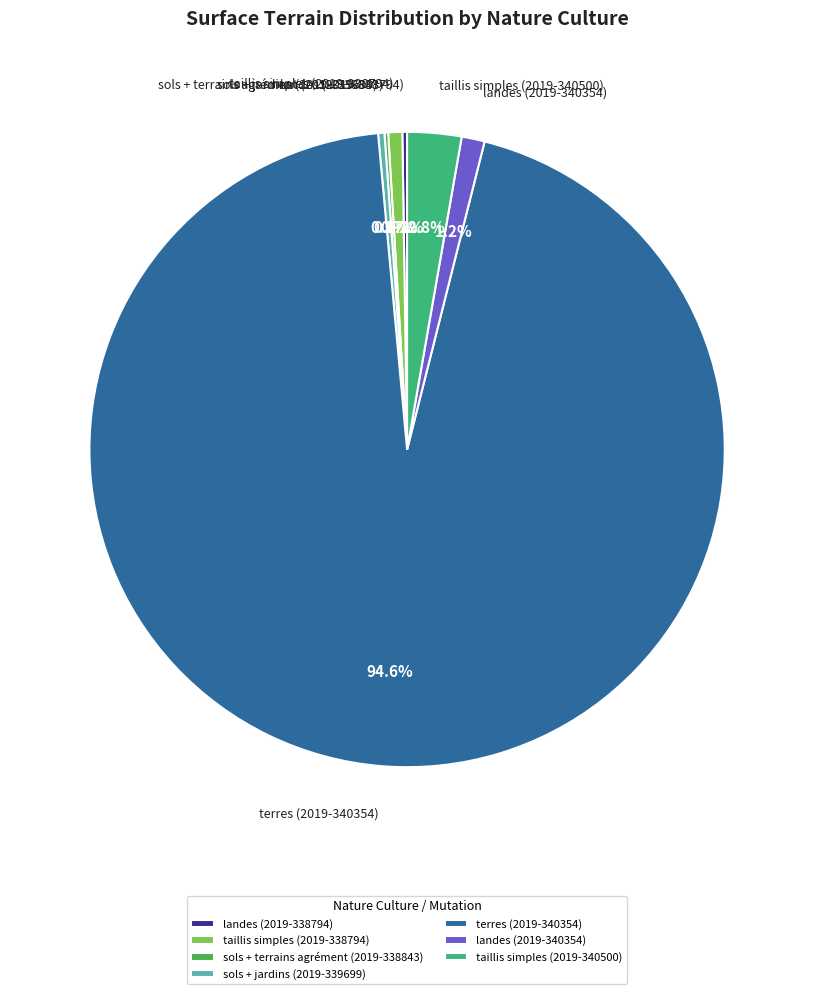

Which has a higher value, sols + jardins (2019-339699) or landes (2019-340354)?

landes (2019-340354)